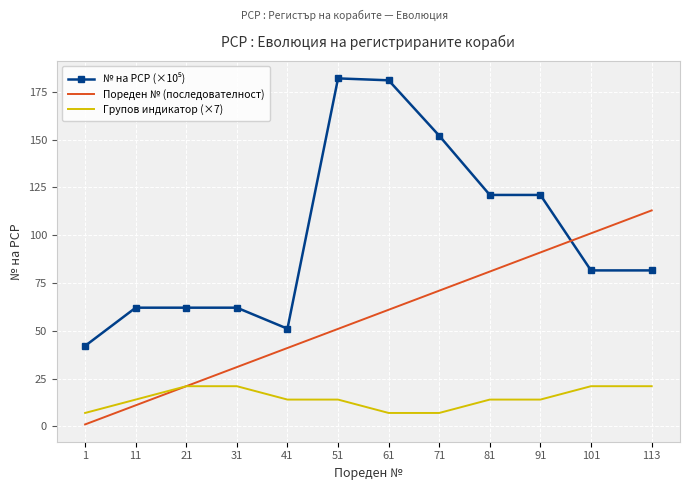

Between 21 and 113, which series saw the biggest shift?

Пореден № (последователност)